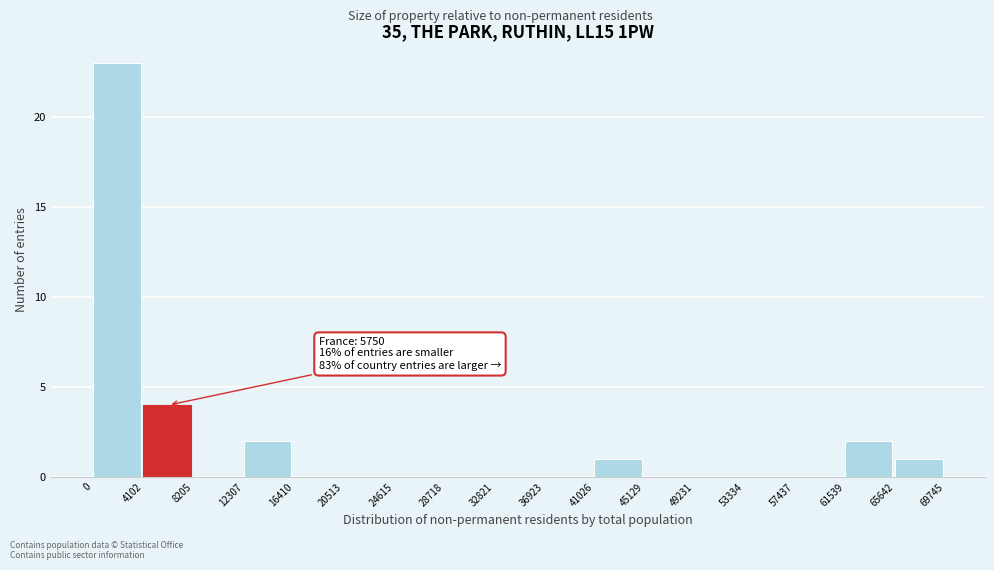

Over which range of the x-axis is the bar tallest?

0 to 4102